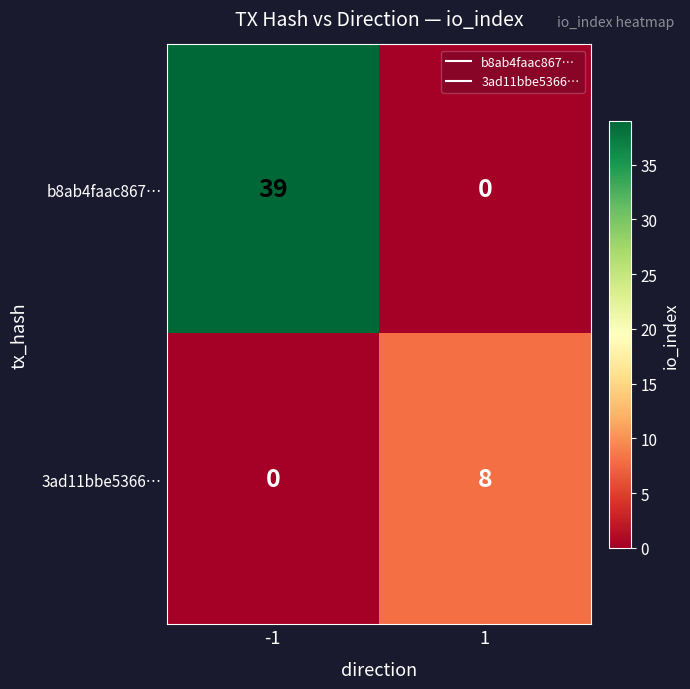

How many categories are shown in the chart?

2